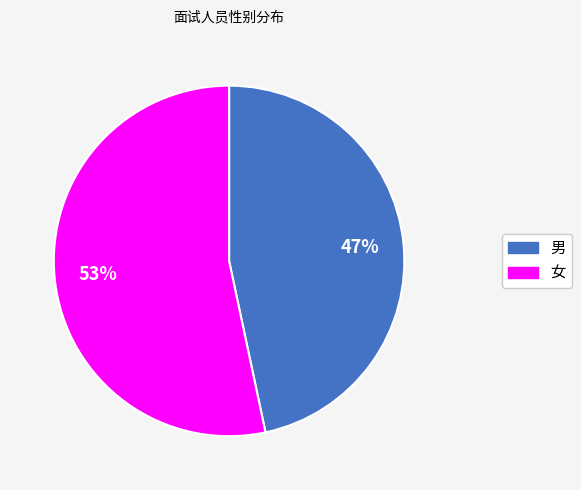

Do 男 and 女 together represent more than half of the pie?

Yes